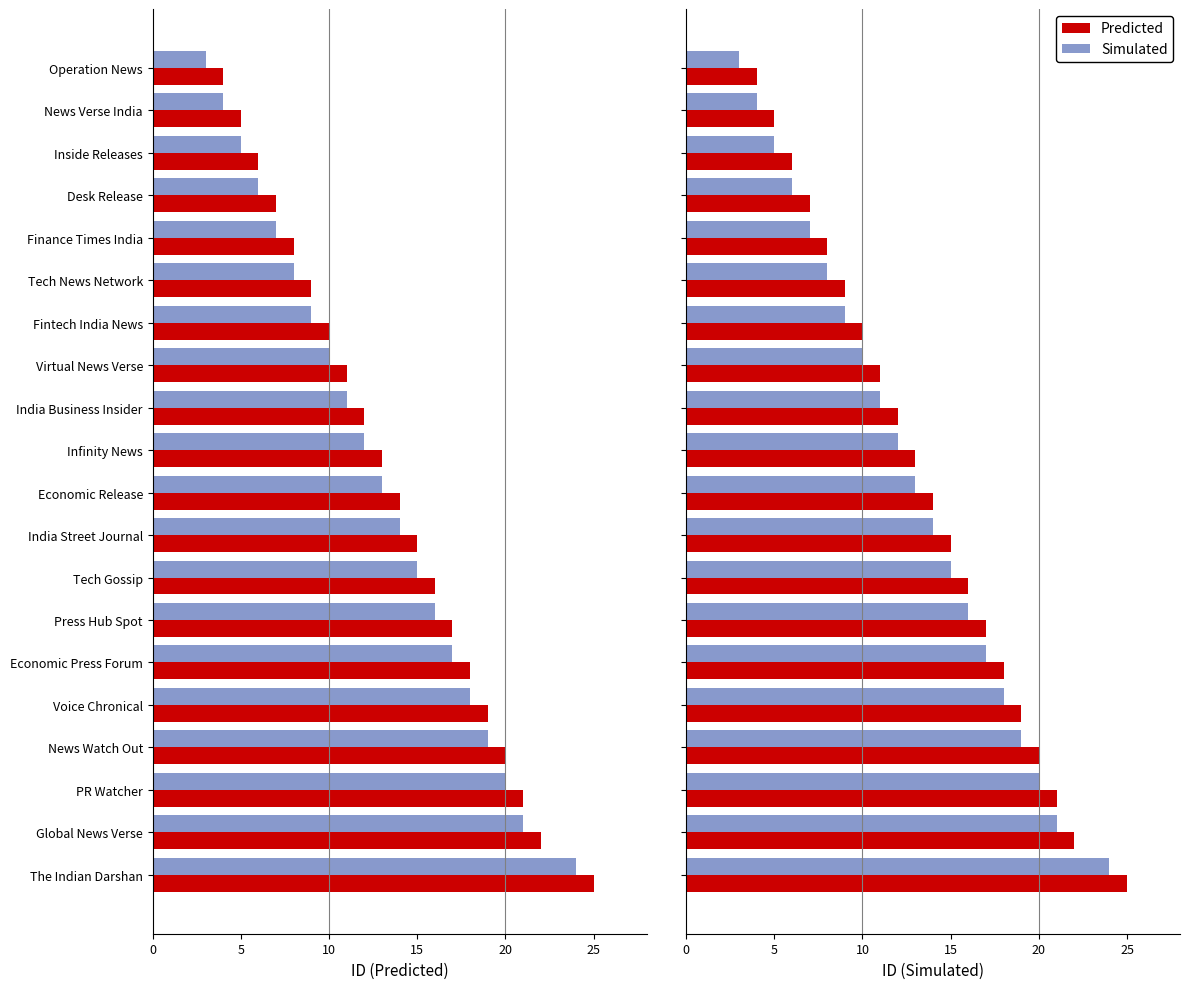

What is the sum of all Predicted values?

272